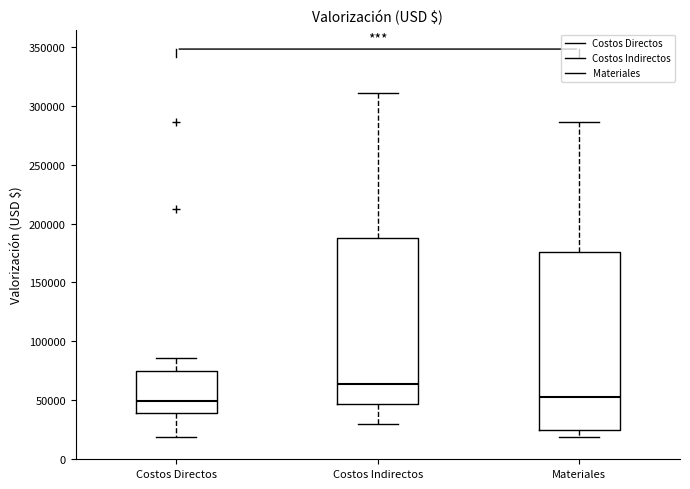

Which box is the tallest, from its lower edge to its upper edge?

Materiales